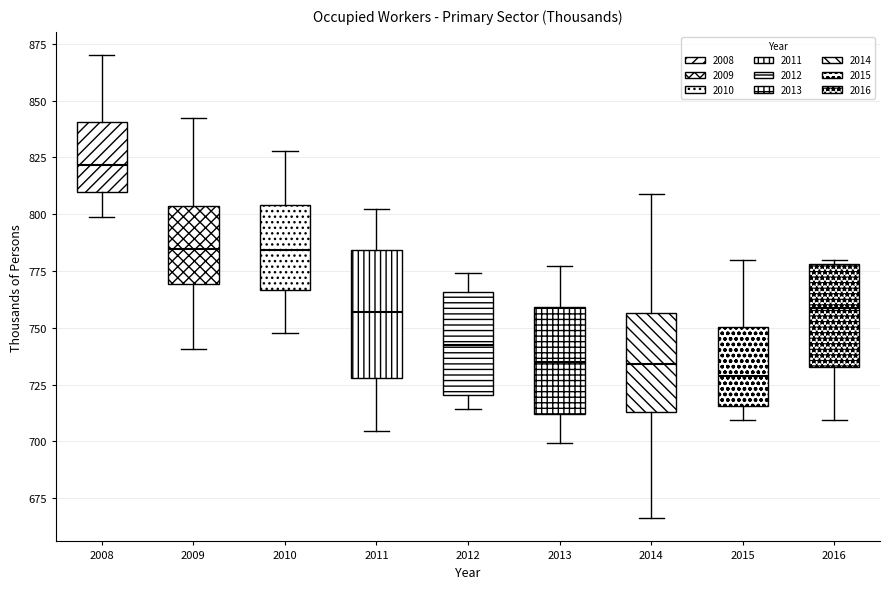

Reading left to right, read every box against the y-axis: the position of its median line, the range the box covers, and the ends of its whiskers. The values are not printed on the chart, so give them approximately, as read against the axis.

2008: median 820, box 810 to 840, whiskers 800 to 870
2009: median 785, box 770 to 805, whiskers 740 to 845
2010: median 785, box 765 to 805, whiskers 750 to 830
2011: median 755, box 730 to 785, whiskers 705 to 800
2012: median 745, box 720 to 765, whiskers 715 to 775
2013: median 735, box 710 to 760, whiskers 700 to 775
2014: median 735, box 715 to 755, whiskers 665 to 810
2015: median 730, box 715 to 750, whiskers 710 to 780
2016: median 760, box 735 to 780, whiskers 710 to 780 (just above the box's upper edge)